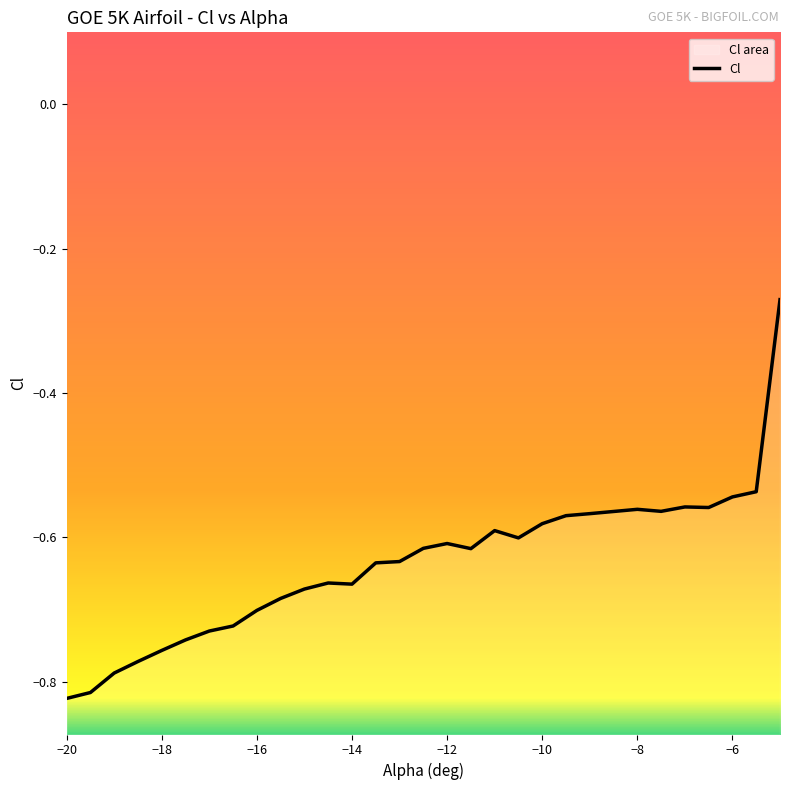

True or false: there are more than 0 points higher than both neighbors.

True